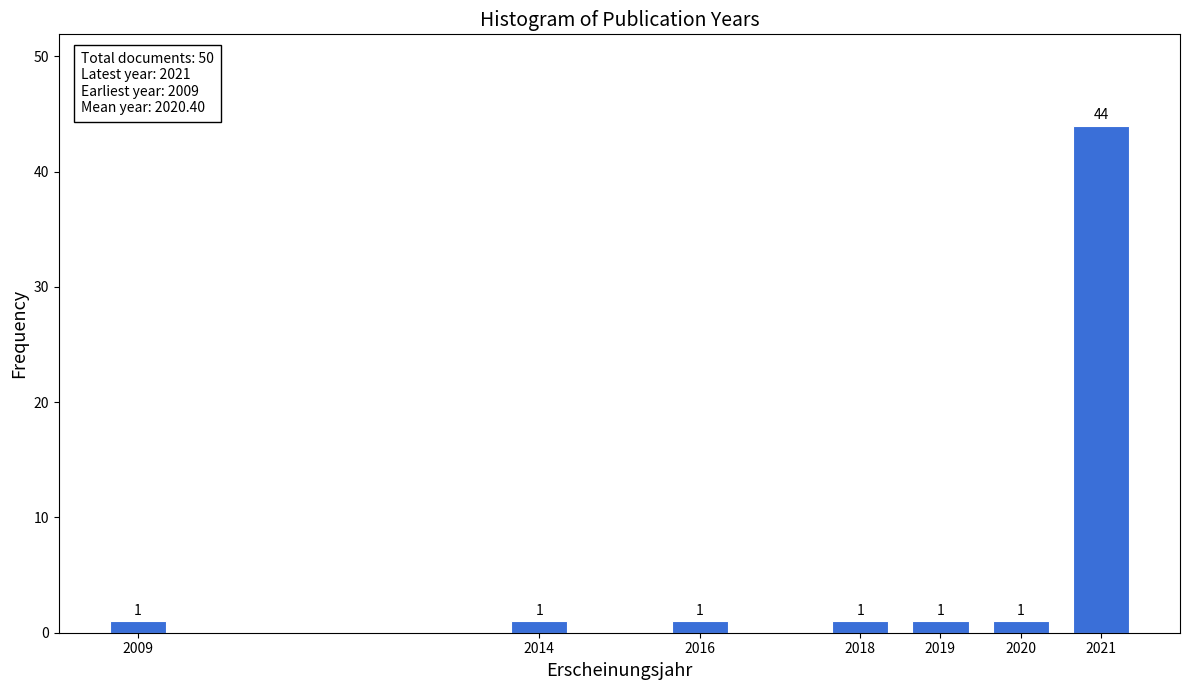

Reading left to right, transcribe all the data shown in this chart.

1	1	1	1	1	1	44